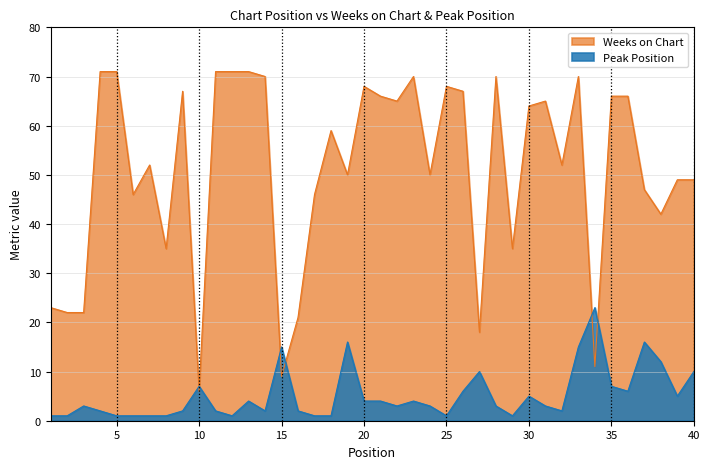

At how many categories does at least one series exceed 21?

36